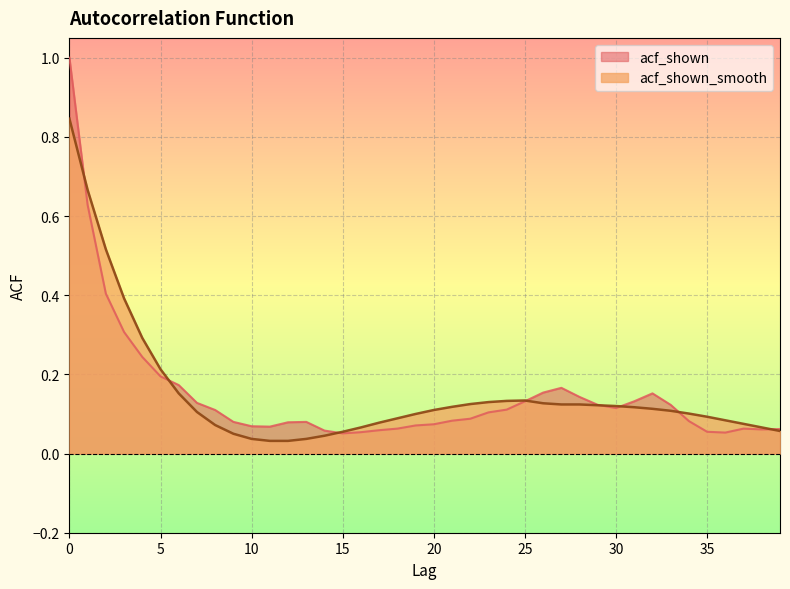

The acf_shown_smooth series shows 0.1 at 37. True or false?

True